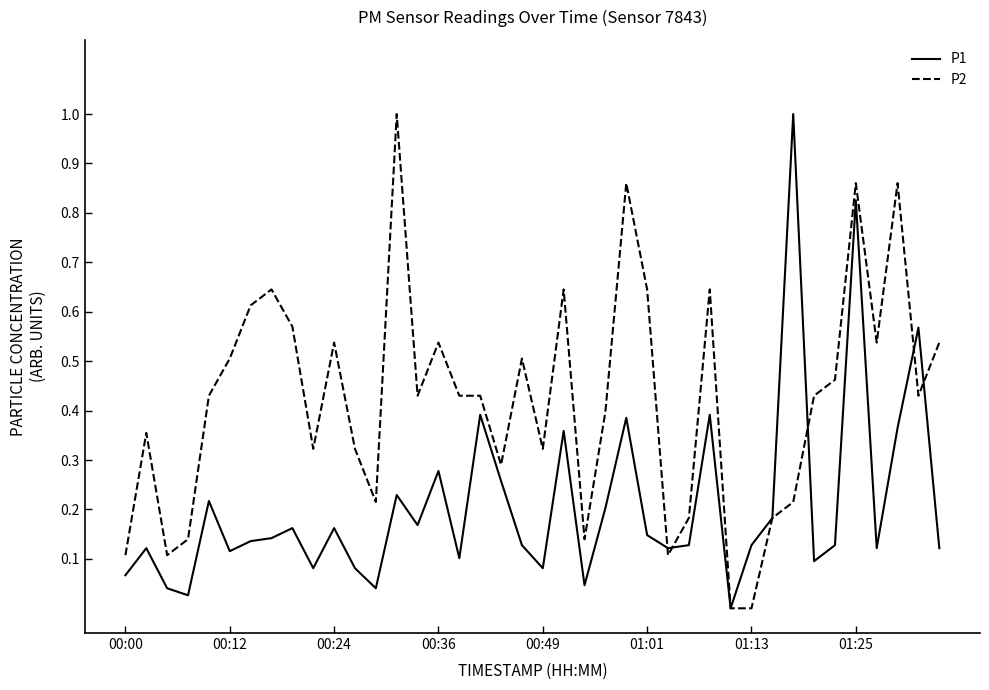

What is the highest value of the P2 series?

1.0